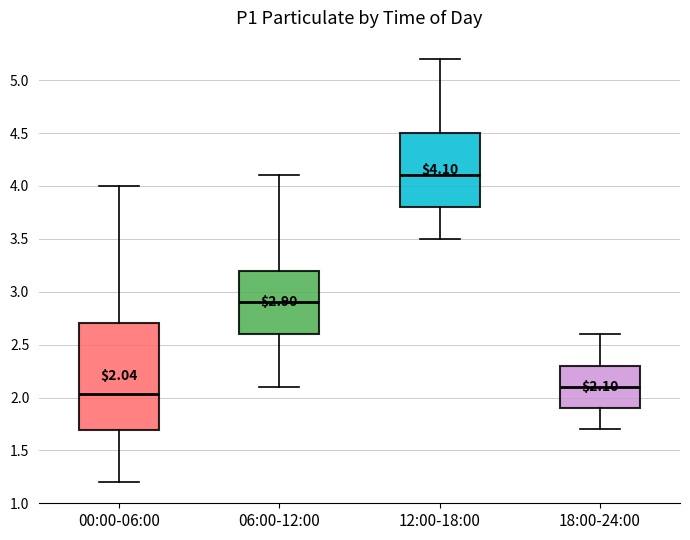

Which box's median line is the lowest?

00:00-06:00